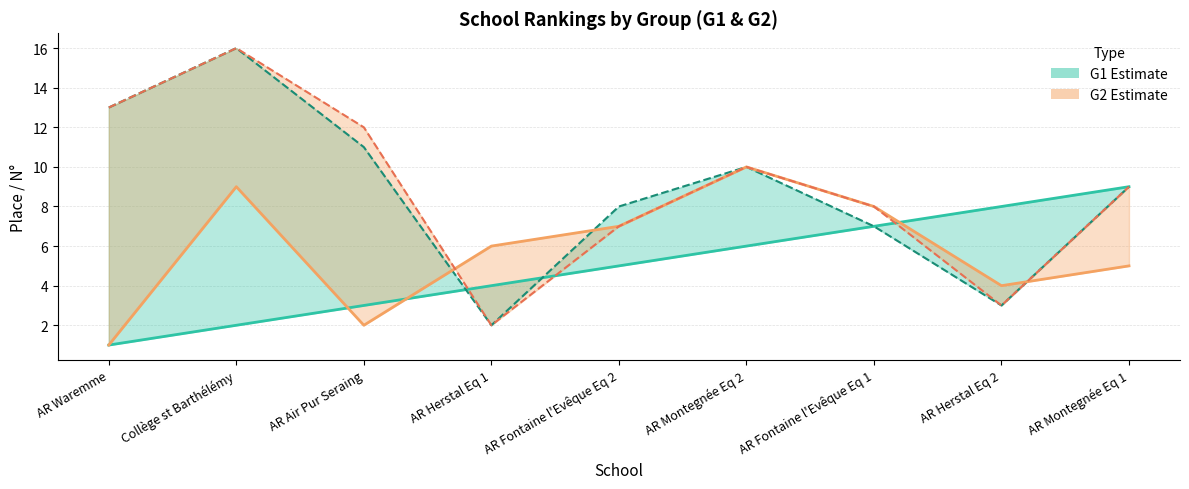

What is the average value of the G2 Place series?

6